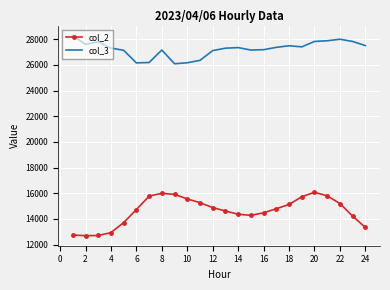

What are all the series names shown in the legend?

col_2, col_3